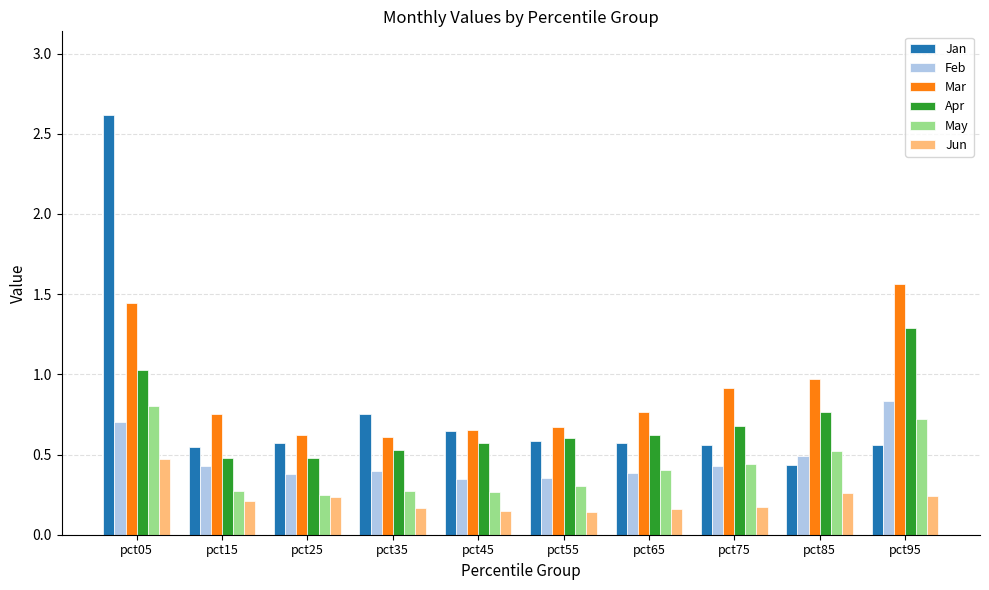

What is the total value across all series at pct55?

2.7